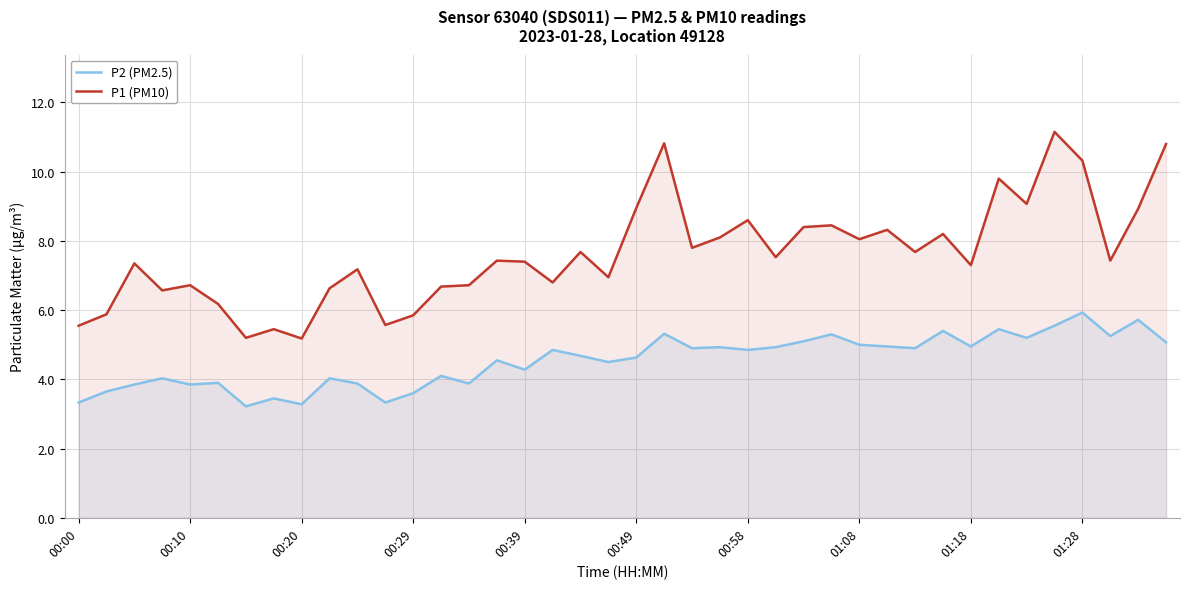

What is the difference between the maximum and second lowest values in the P2 (PM2.5) series?

2.6